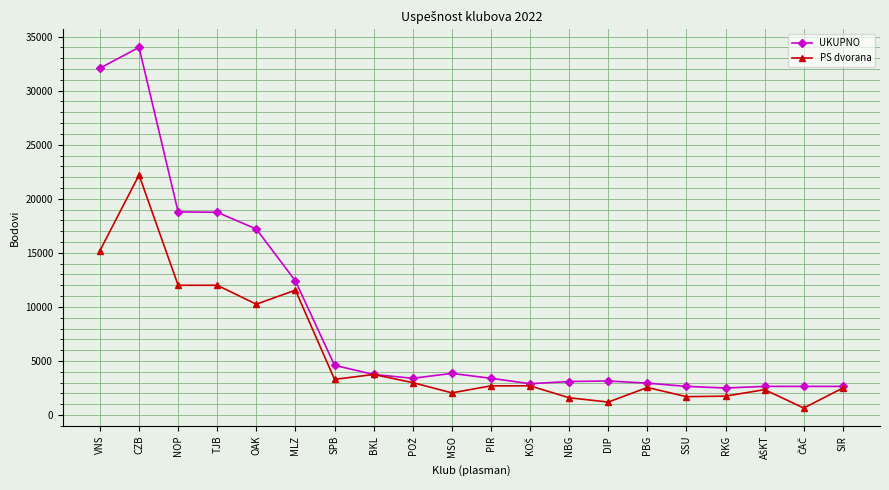

Which category has the highest value in the UKUPNO series?

CZB